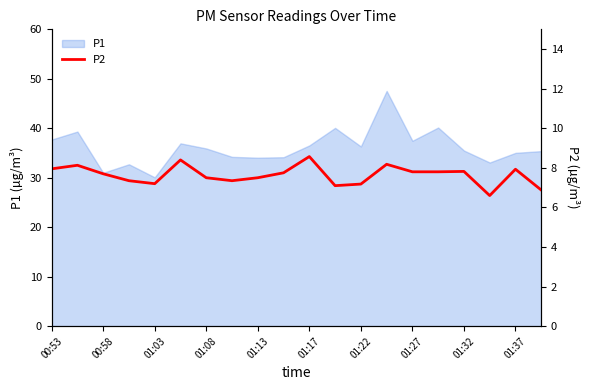

Reading left to right, transcribe all the data shown in this chart.

8.0	8.1	7.7	7.3	7.2	8.4	7.5	7.3	7.5	7.8	8.6	7.1	7.2	8.2	7.8	7.8	7.8	6.6	7.9	6.9